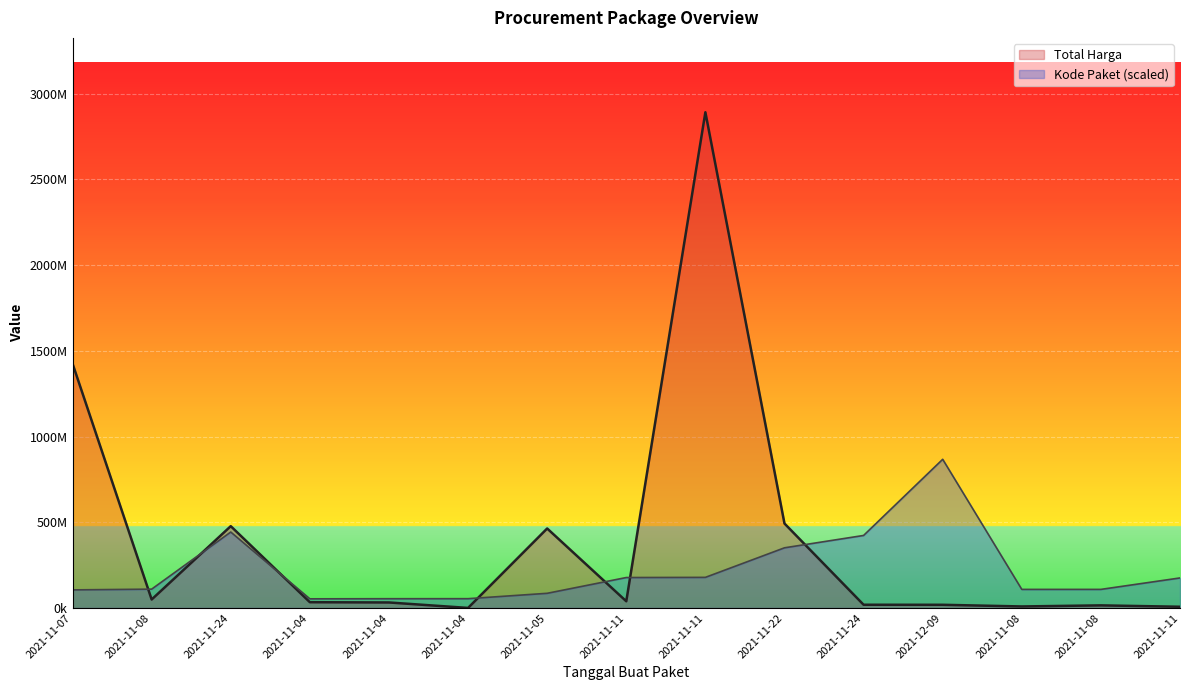

What is the sum of the Total Harga values at 2021-11-04 and 2021-11-24?

19752875.0